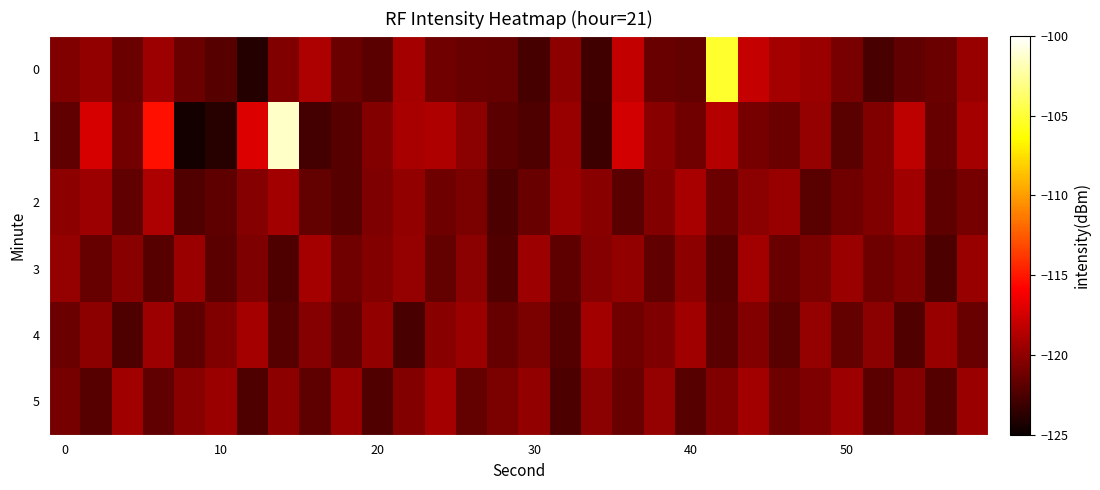

Count the number of categories in the chart.

30